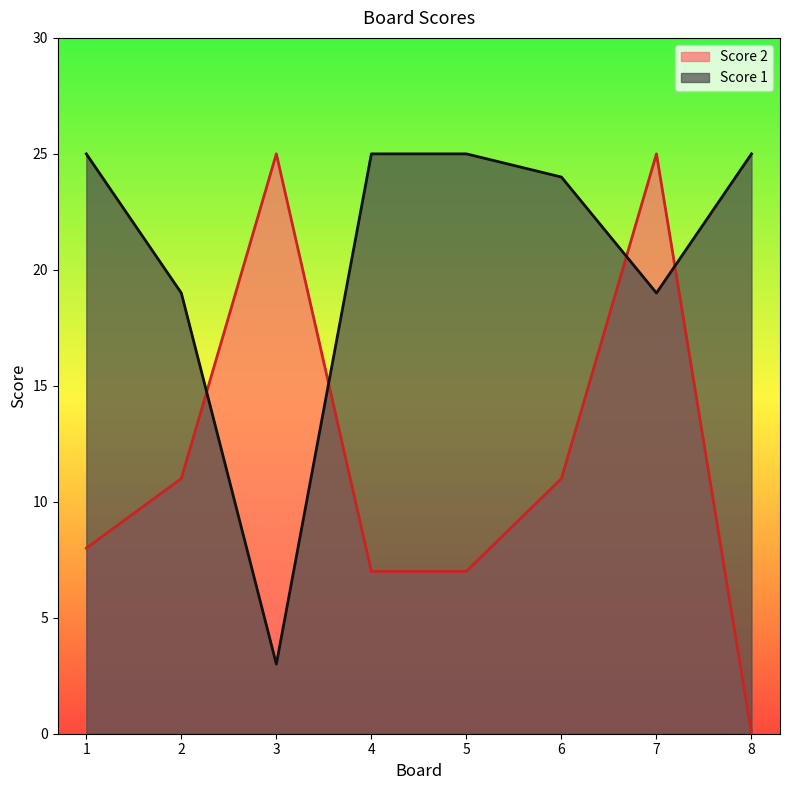

How many values in the Score 1 series are below 25?

4